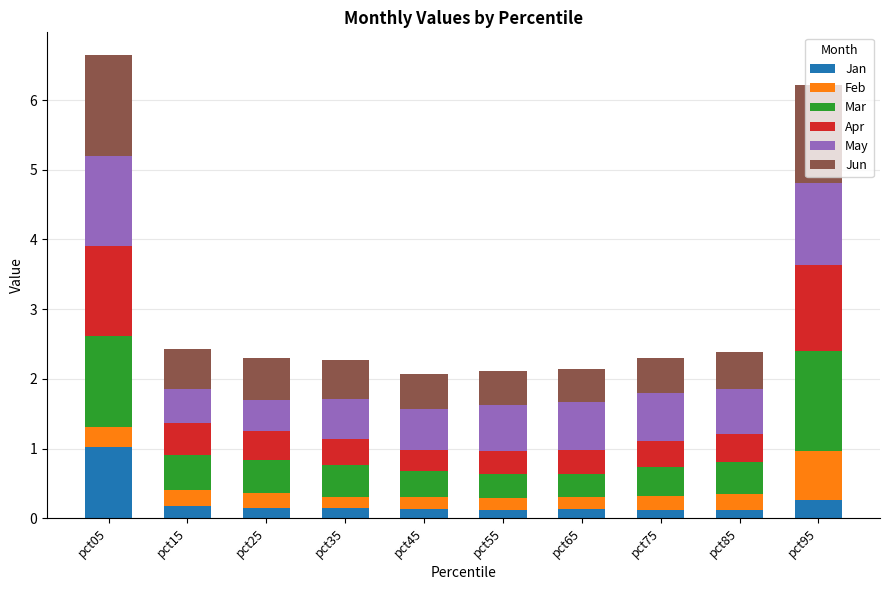

What is the difference between the maximum and minimum values in the Jan series?

0.9